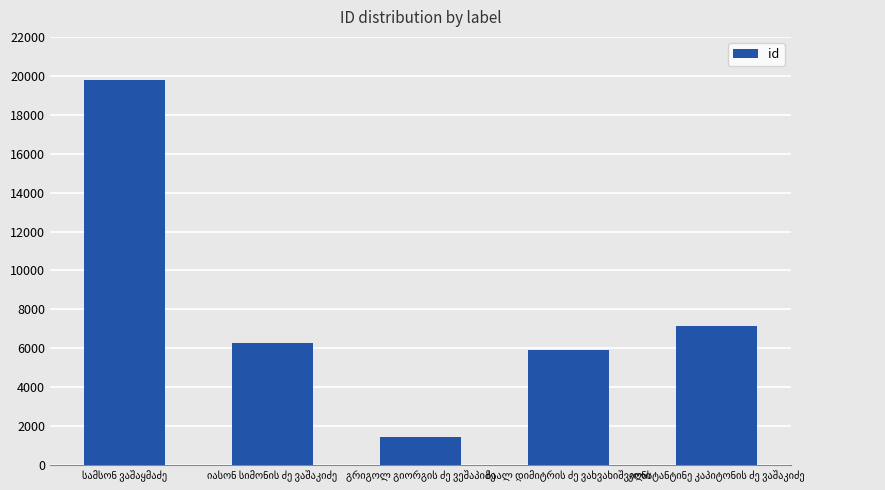

What is the difference between the maximum and minimum values?

18334